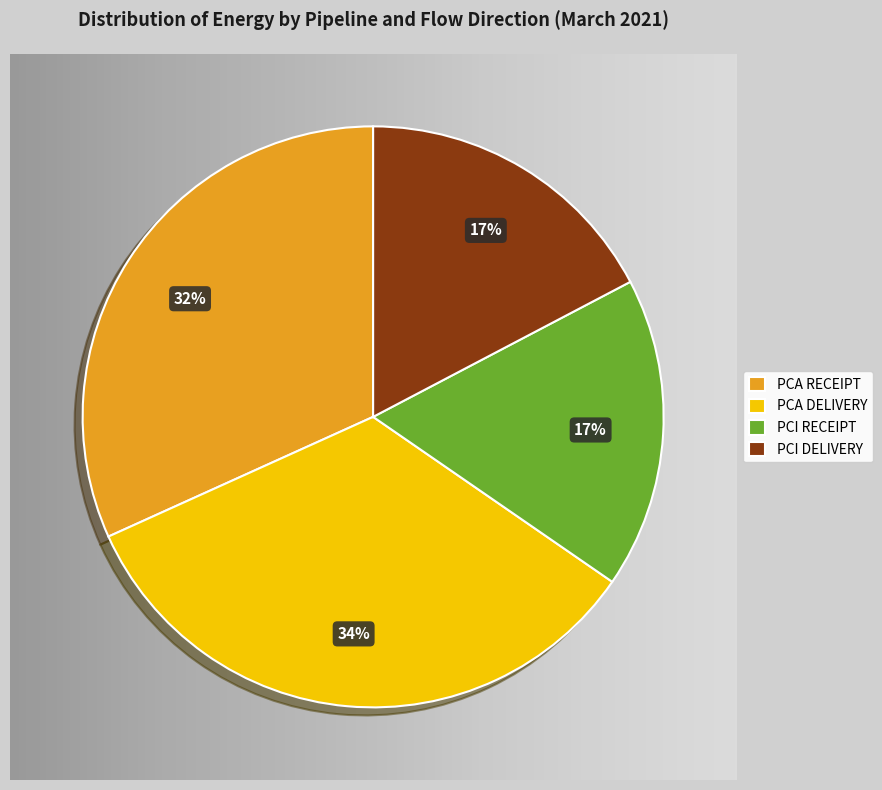

Which category has the biggest portion of the pie?

PCA DELIVERY